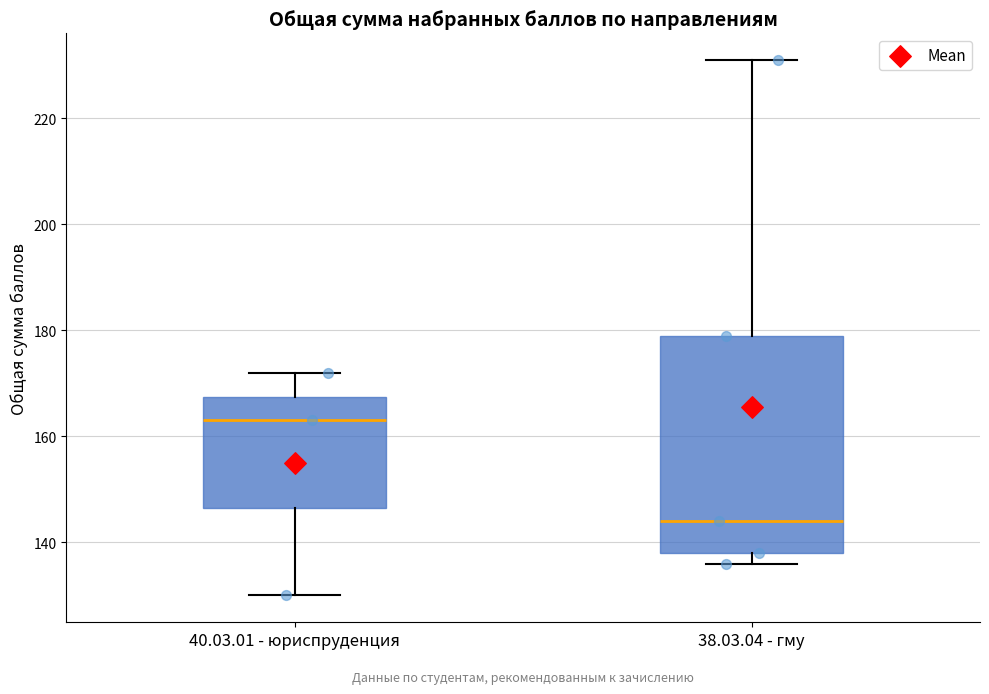

Comparing the boxes themselves (not the whiskers), which one is the tallest?

38.03.04 - гму